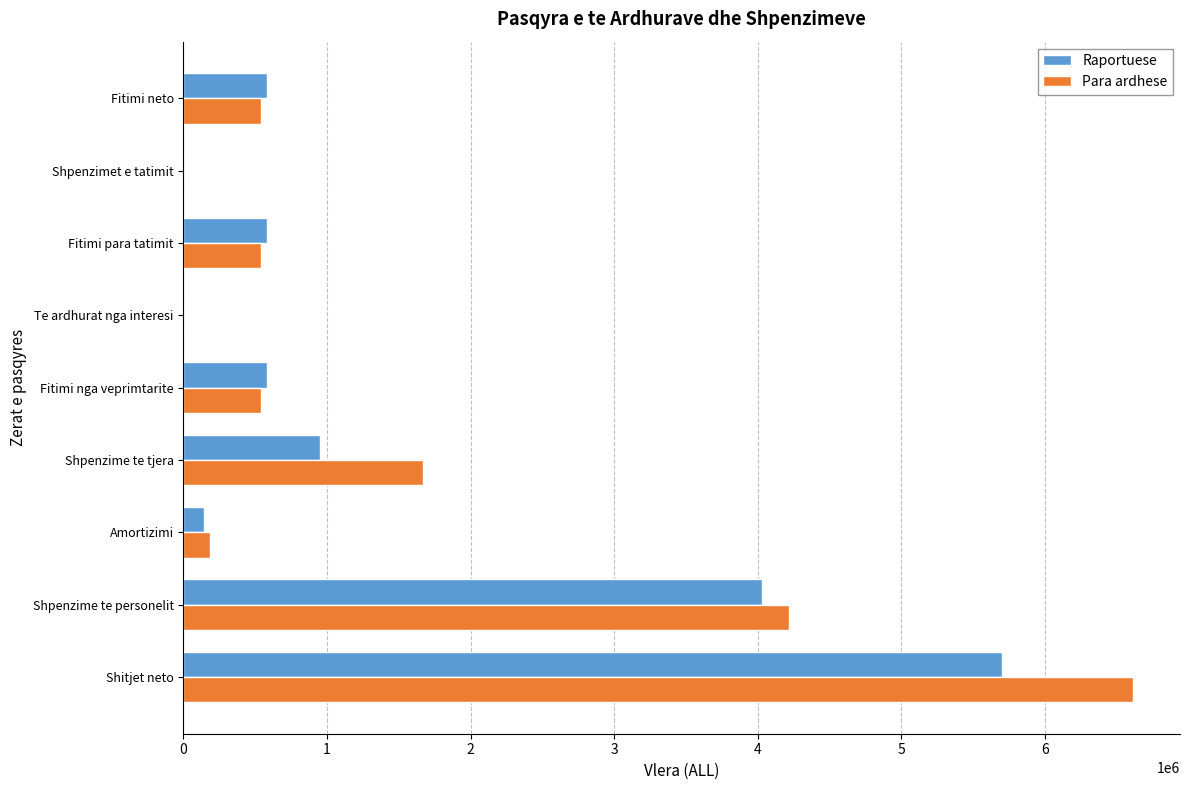

Which series changed the most between Shpenzime te personelit and Fitimi para tatimit?

Para ardhese